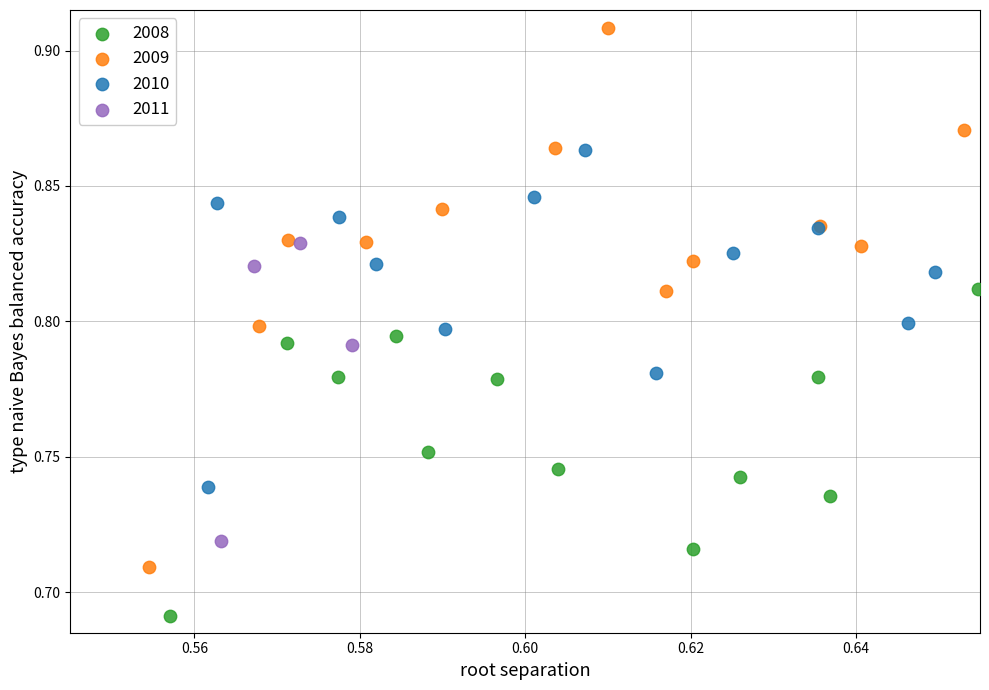

Which series contains the lowest Y value?

2008